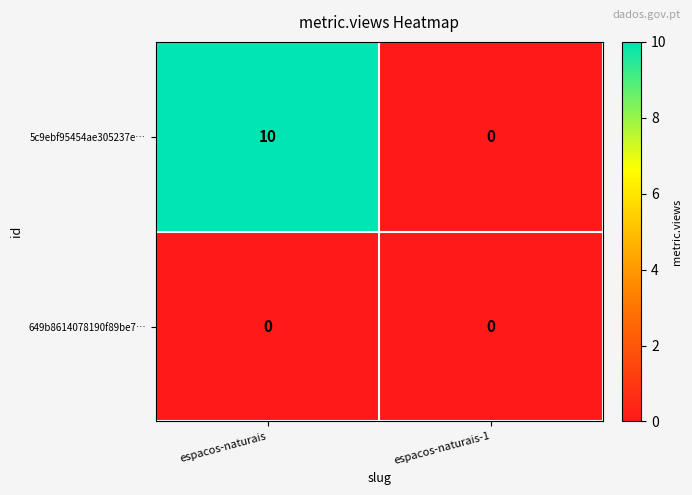

Which series has the largest range (max minus min)?

5c9ebf95454ae305237e…